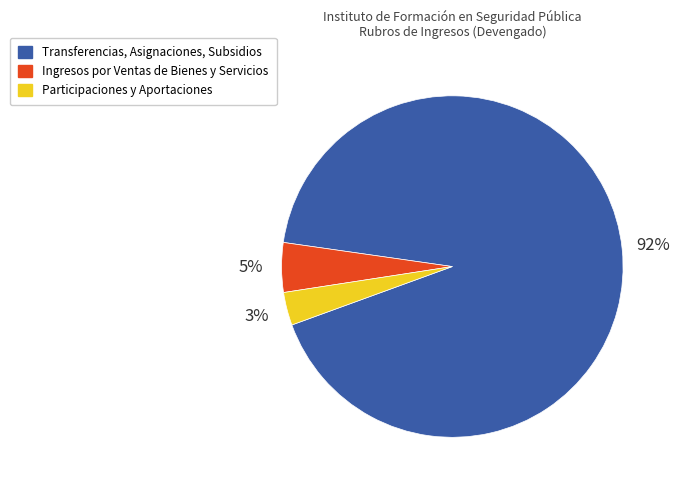

Is Transferencias, Asignaciones, Subsidios the majority of the pie?

Yes